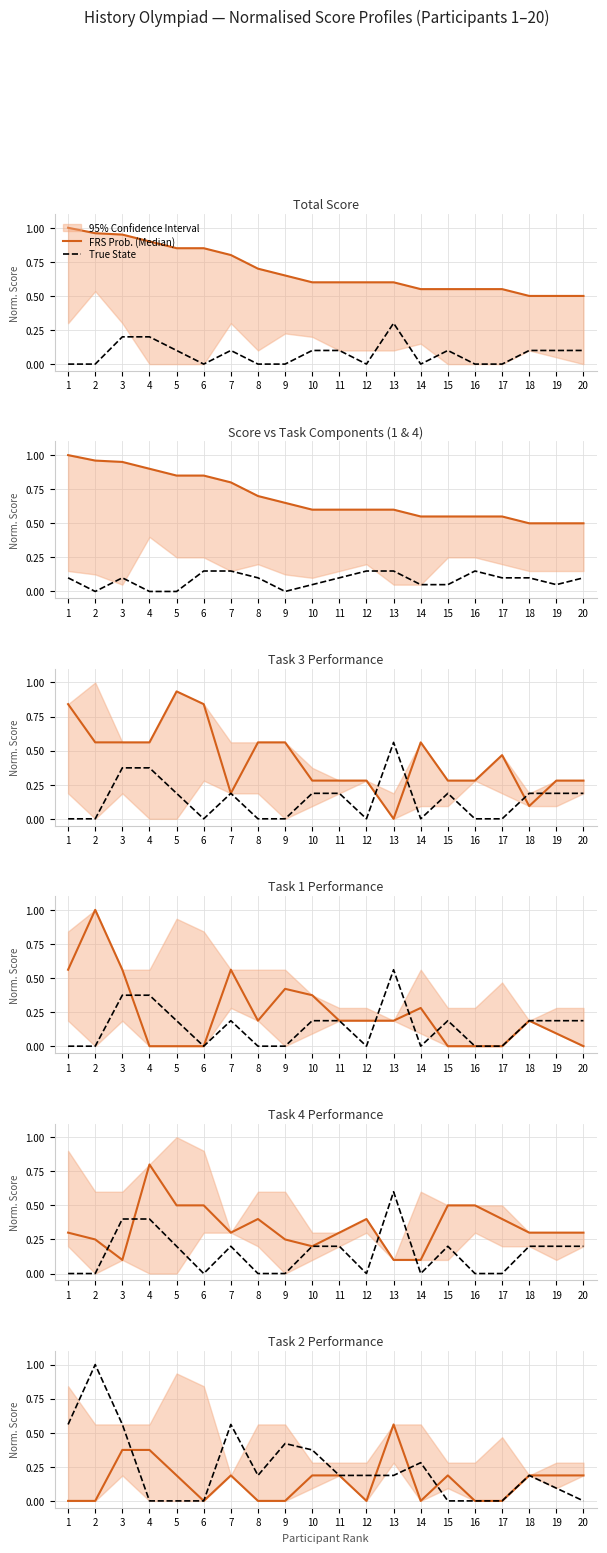

After their last crossing, which series has the higher values: FRS Prob. (Median) or True State?

FRS Prob. (Median)